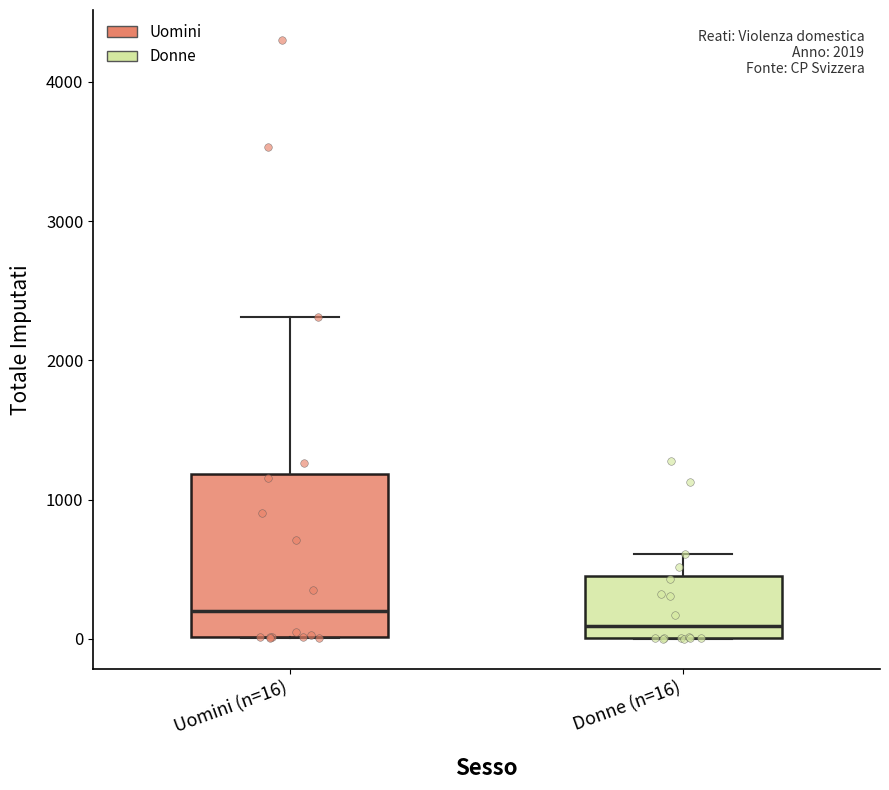

Reading left to right, transcribe this box plot: for each box, give where its median line is, the range the box spans, and where its two whiskers end, as read against the y-axis. The values are not printed on the chart, so give them approximately, as read against the axis.

Uomini (n=16): median 200, box 0 to 1200, whiskers 0 to 2300
Donne (n=16): median 100, box 0 to 500, whiskers 0 to 600